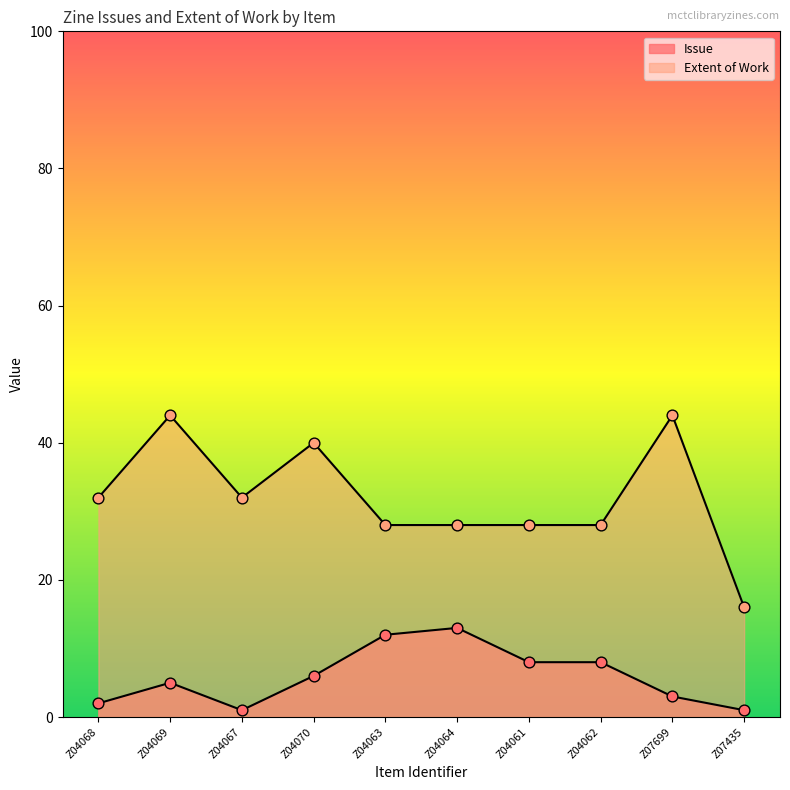

Which series has the largest Y range (max minus min)?

Extent of Work